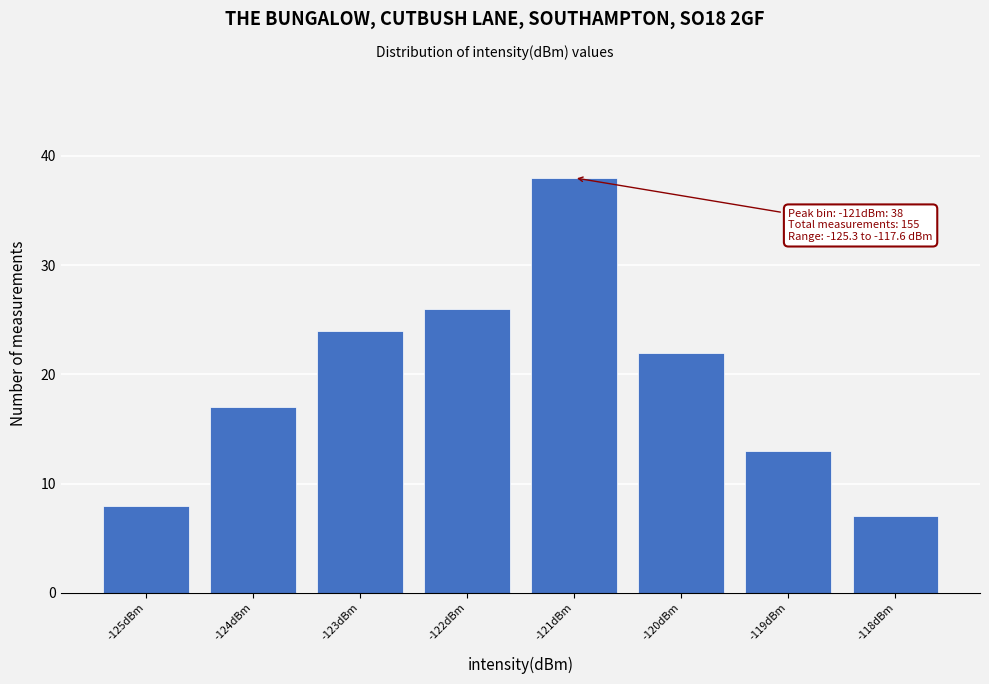

Reading left to right, what are all the values shown in this chart?

8	17	24	26	38	22	13	7